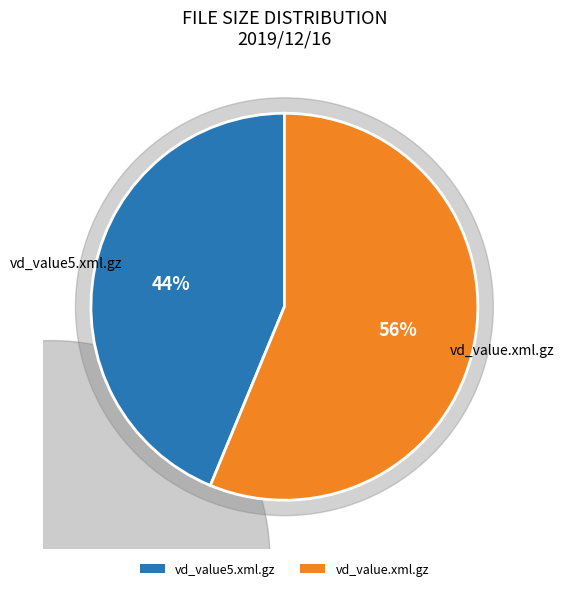

To the nearest percent, what is the combined percentage of vd_value.xml.gz and vd_value5.xml.gz?

100%